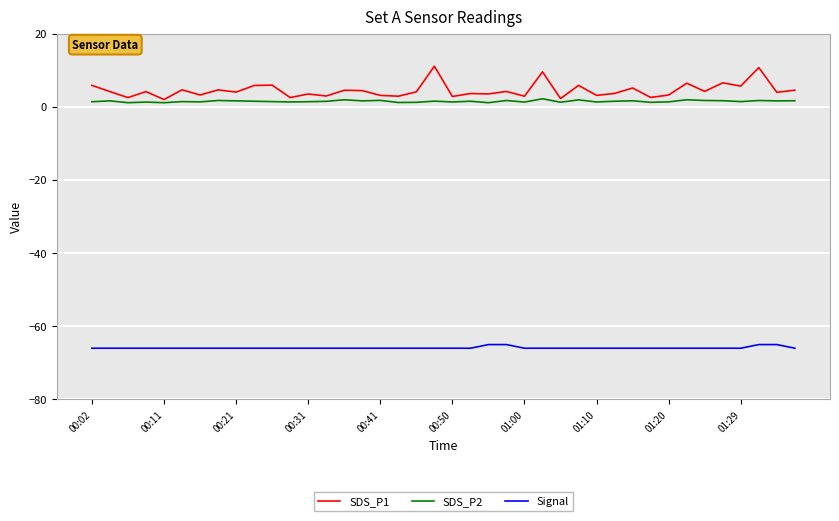

Which series has the widest spread of values?

SDS_P1